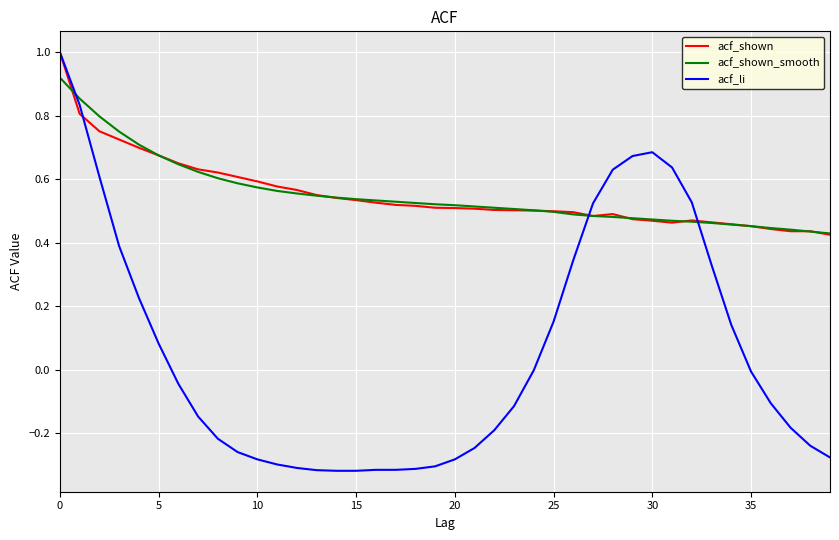

Which series has the largest range (max minus min)?

acf_li